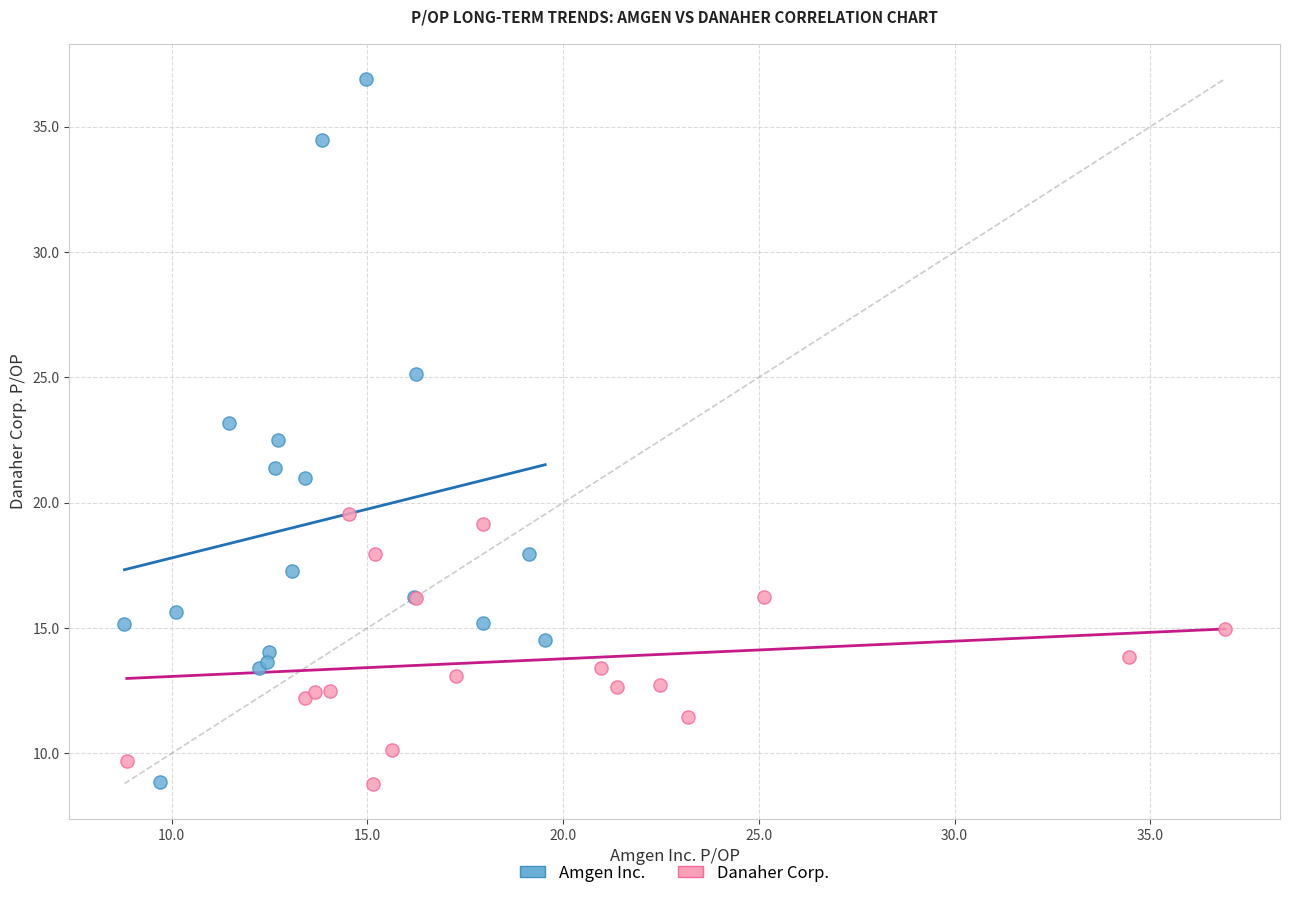

Which series reaches the maximum Y coordinate?

Amgen Inc.